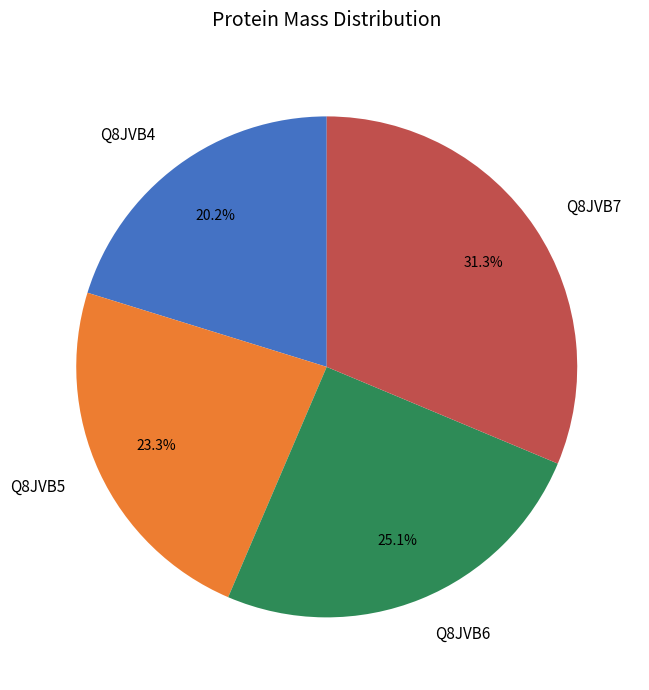

What percentage is the Q8JVB4 slice, to the nearest percent?

20%